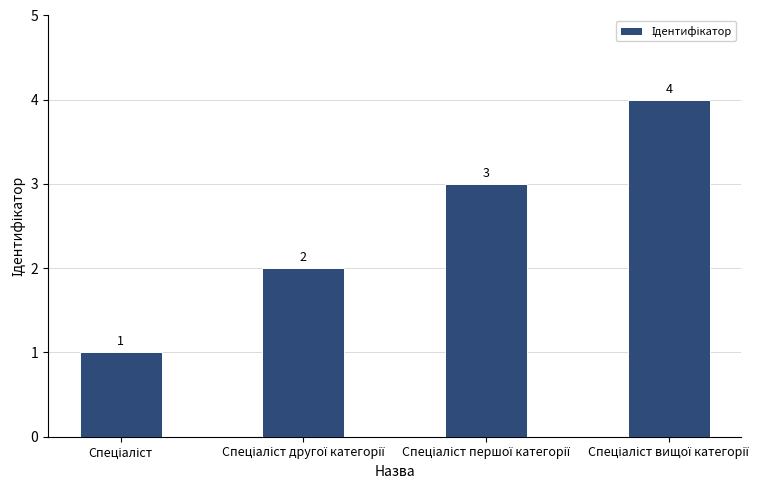

What is the value of the 3rd bar from the left?

3